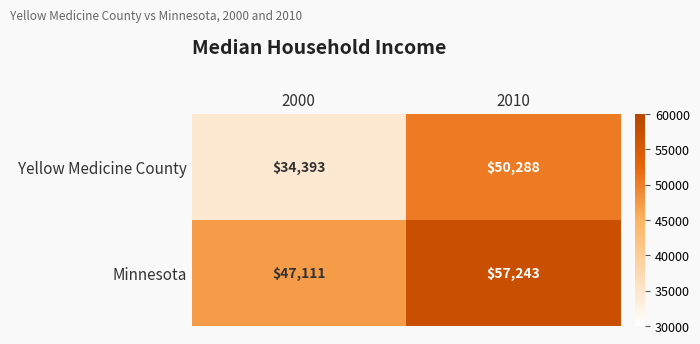

At which category is the sum across all series the highest?

2010